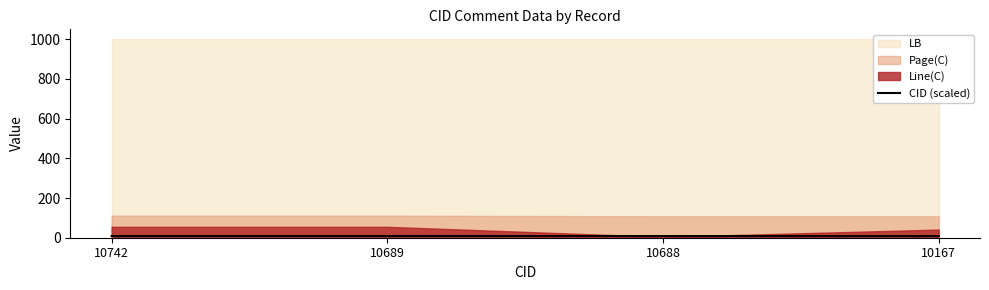

Is it true that CID (scaled) equals 8.1 at 10167?

True